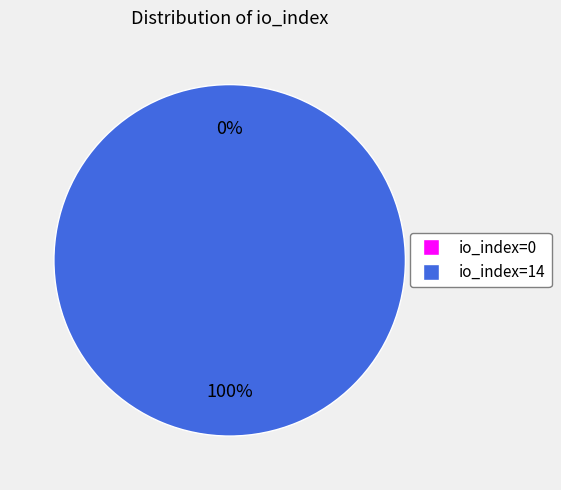

Which category has the biggest portion of the pie?

io_index=14